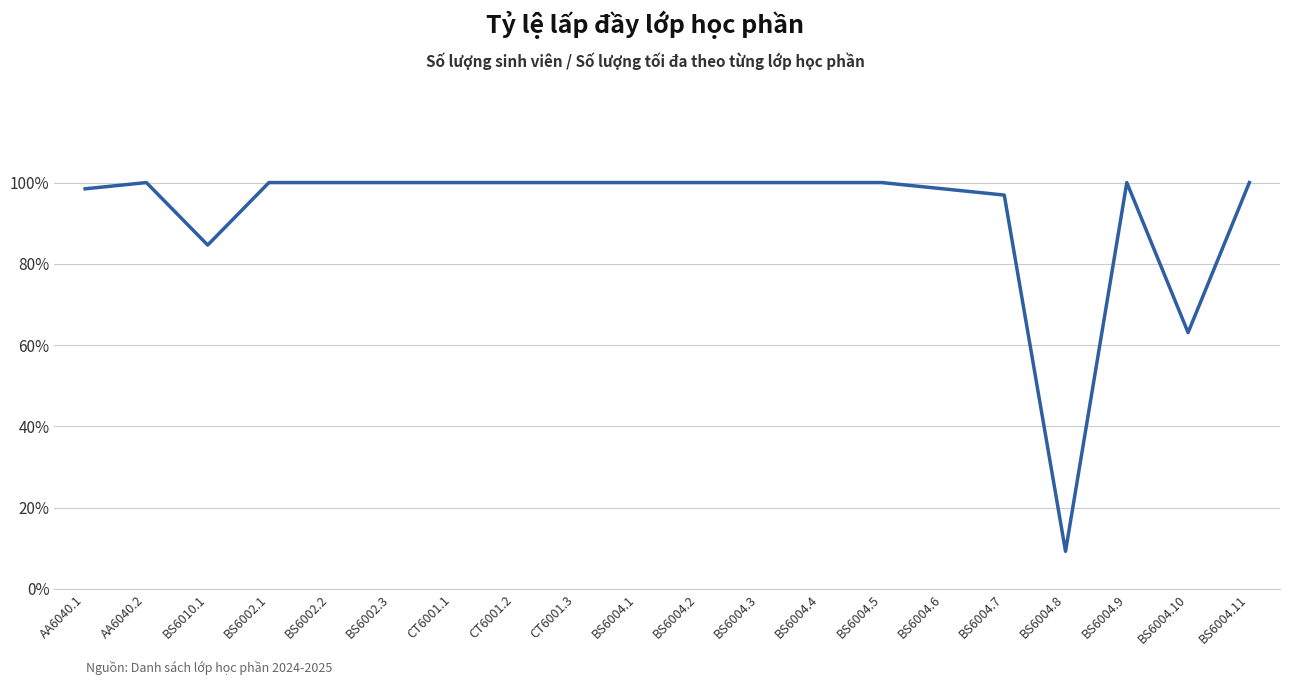

Does the chart display data point markers on the line(s)?

No